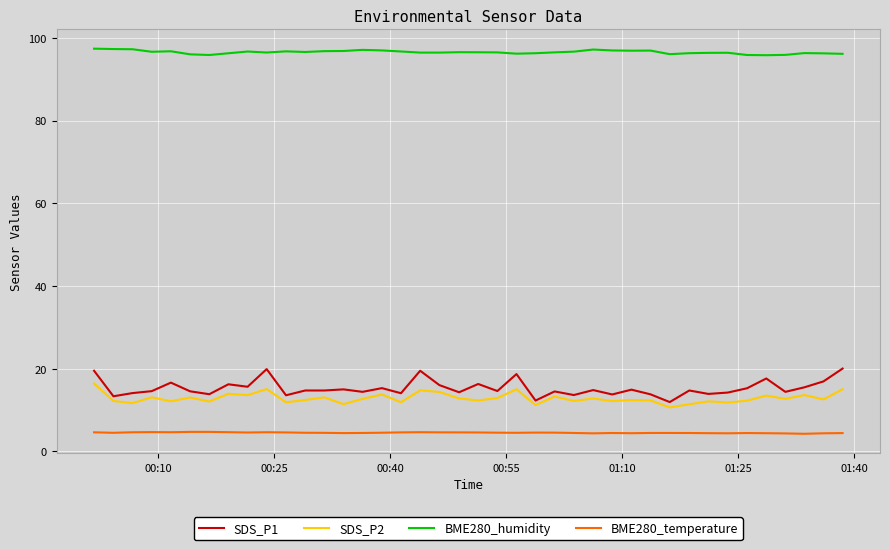

What is the smallest value displayed?

4.3